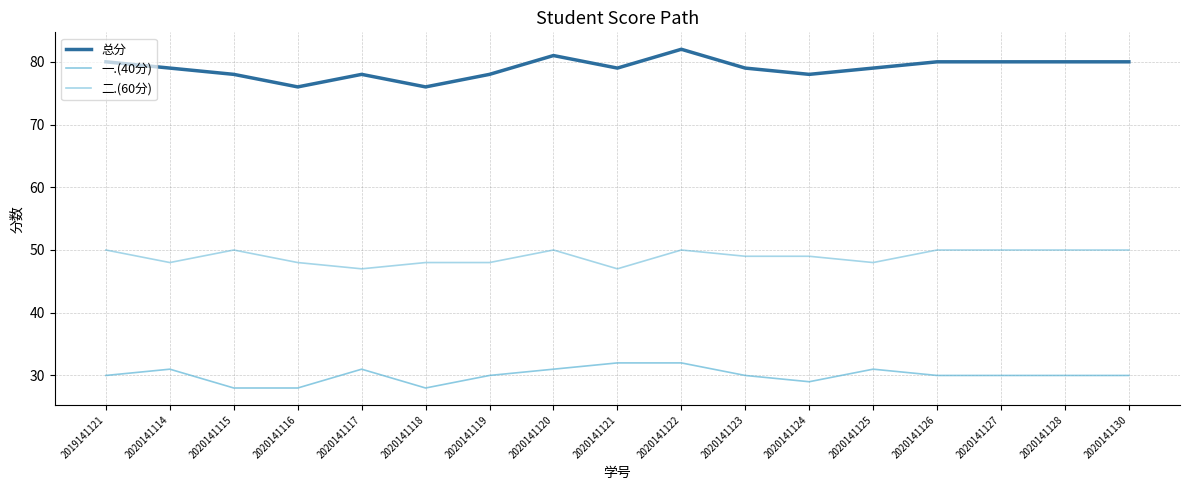

Does the chart display data point markers on the line(s)?

No